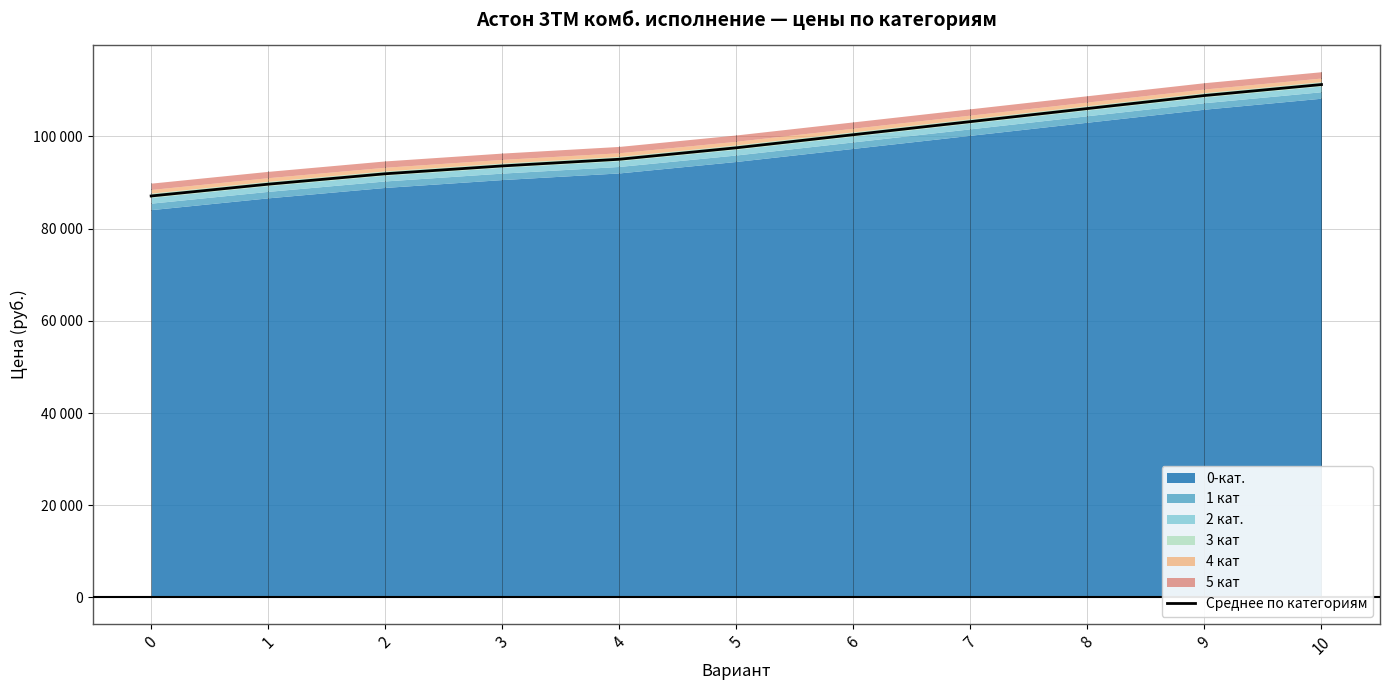

What is the change in value from 0 to 3?

+6518.8